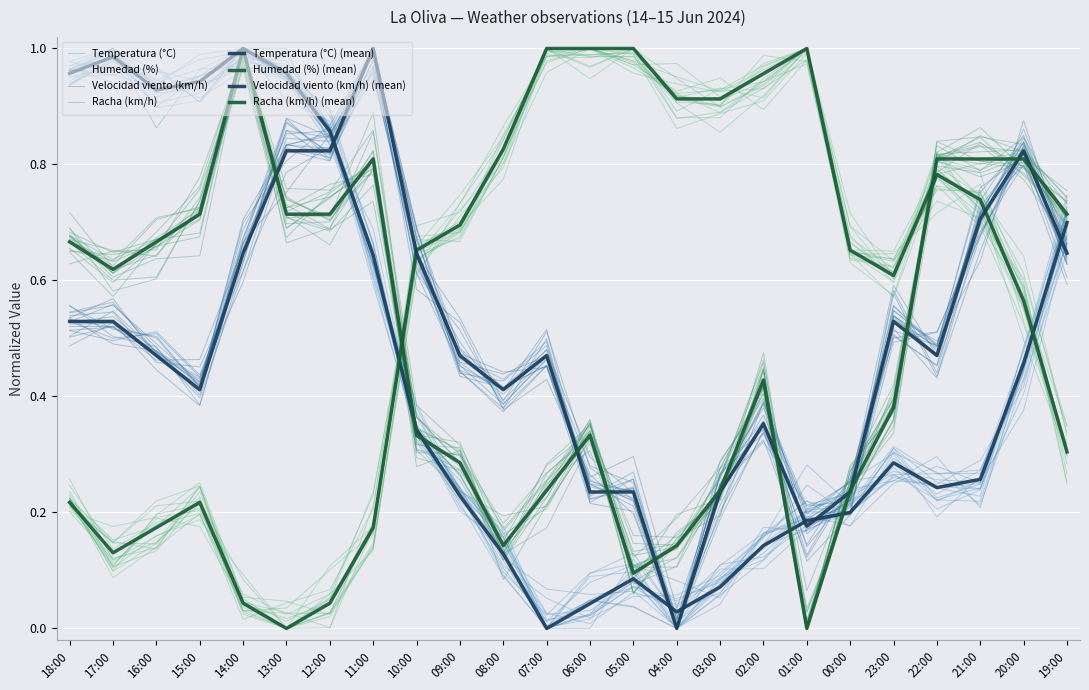

List the labels in order of Velocidad viento (km/h) value, smallest first.

04:00, 01:00, 06:00, 05:00, 03:00, 00:00, 02:00, 15:00, 08:00, 16:00, 09:00, 07:00, 22:00, 18:00, 17:00, 23:00, 14:00, 10:00, 19:00, 21:00, 13:00, 12:00, 20:00, 11:00